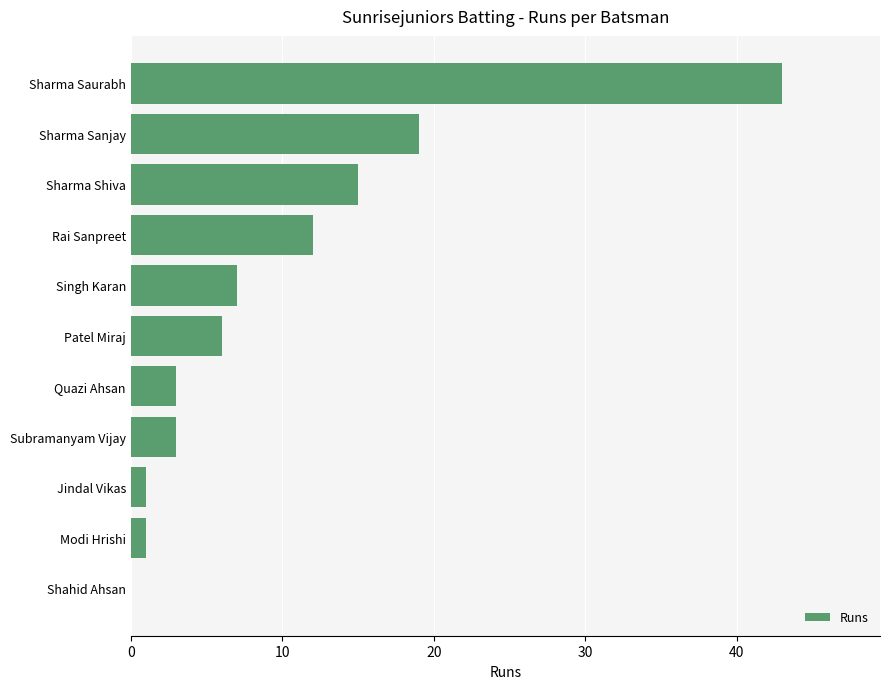

What is the change in value from Shahid Ahsan to Singh Karan?

+7